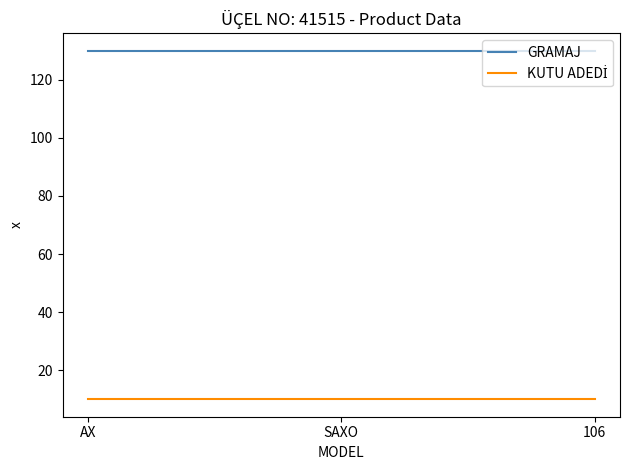

How many lines are shown in the chart?

2